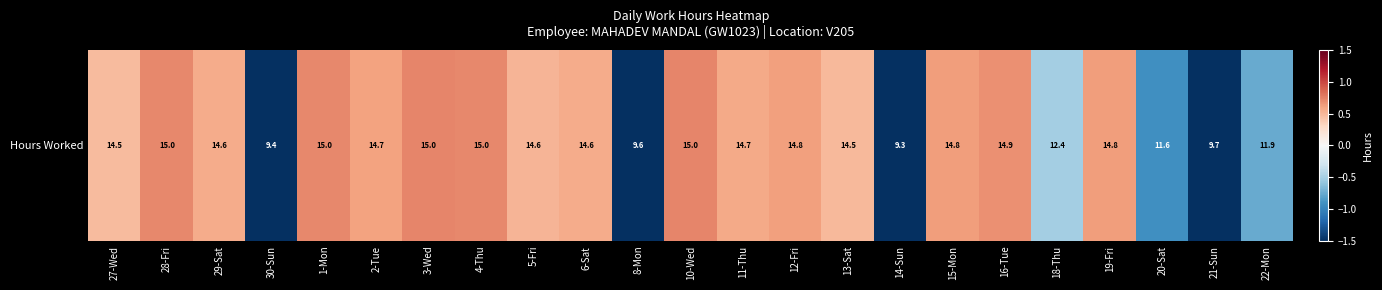

True or false: the data shows 0.7 at 28-Fri.

True